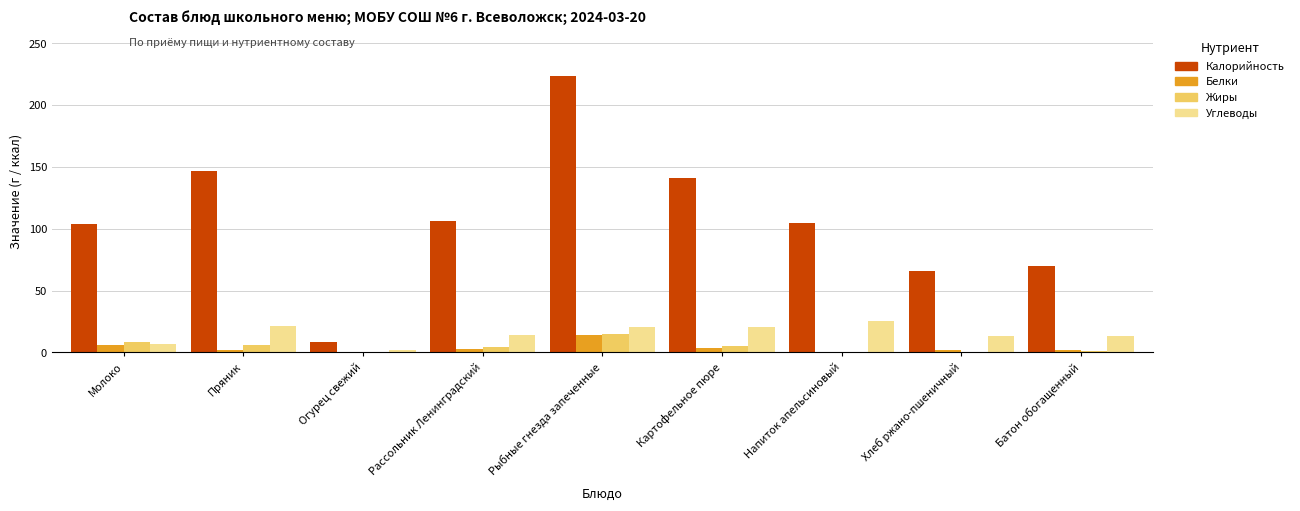

Is it true that Углеводы equals 20.3 at Рыбные гнезда запеченные?

True